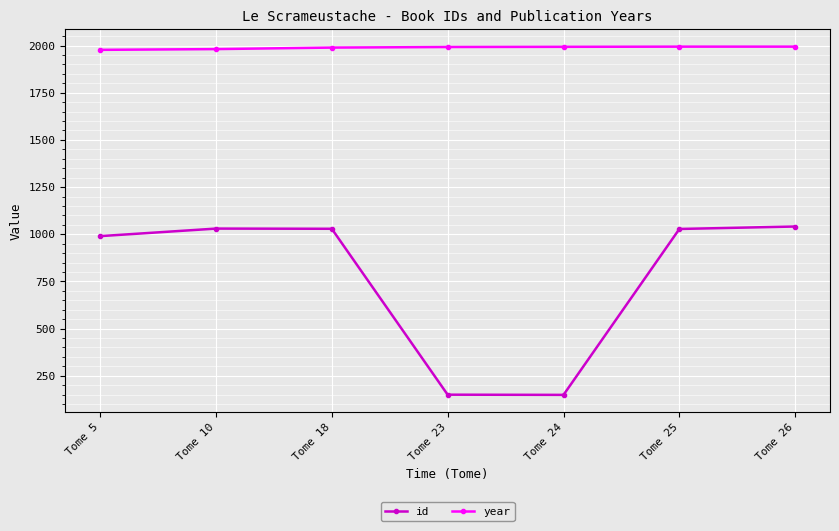

What is the spread (max minus min) of values at Tome 5?

987